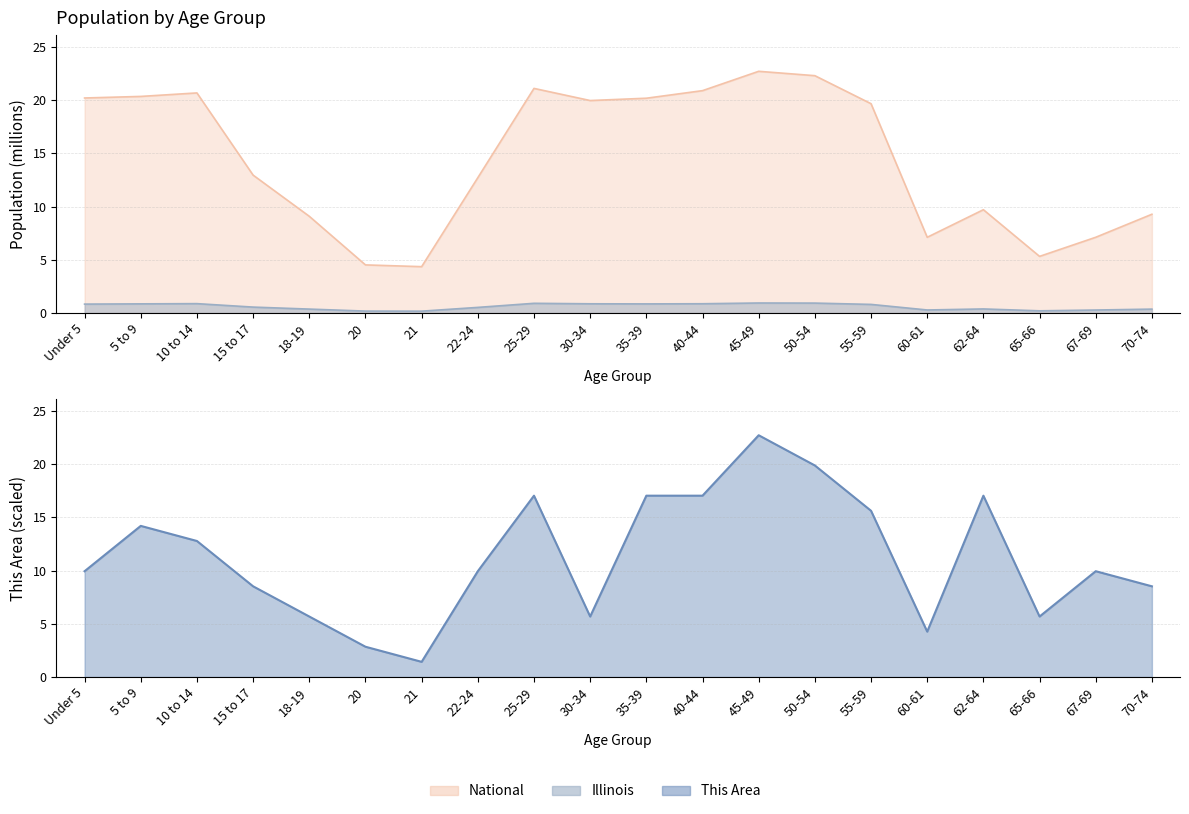

At which label is National closest to 13?

15 to 17